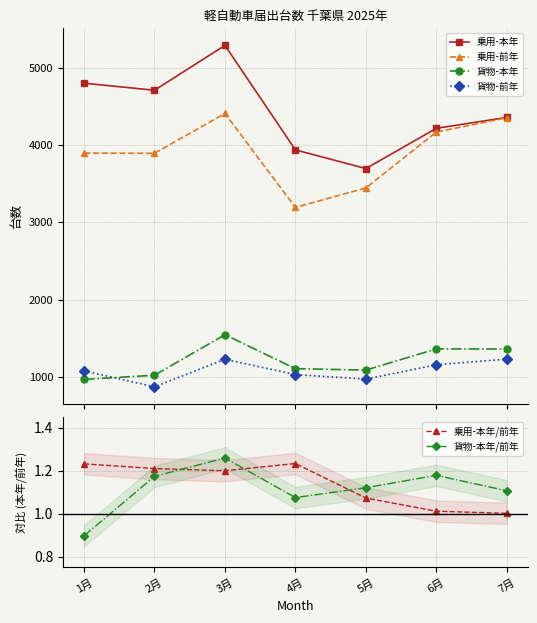

The 乗用-本年 series shows 8431.9 at 1月. True or false?

False